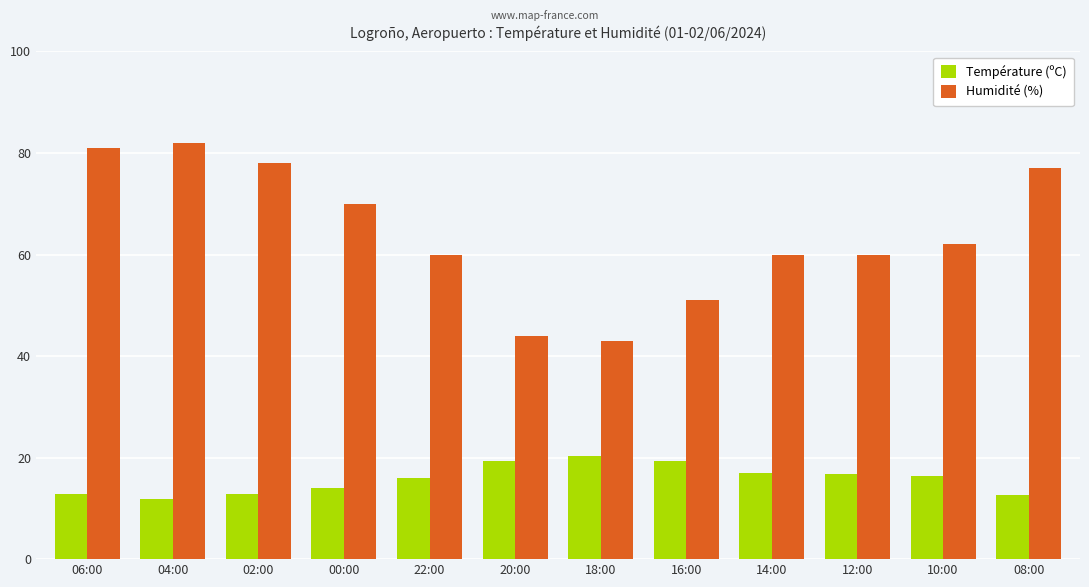

What is the maximum value shown in the chart?

82.0